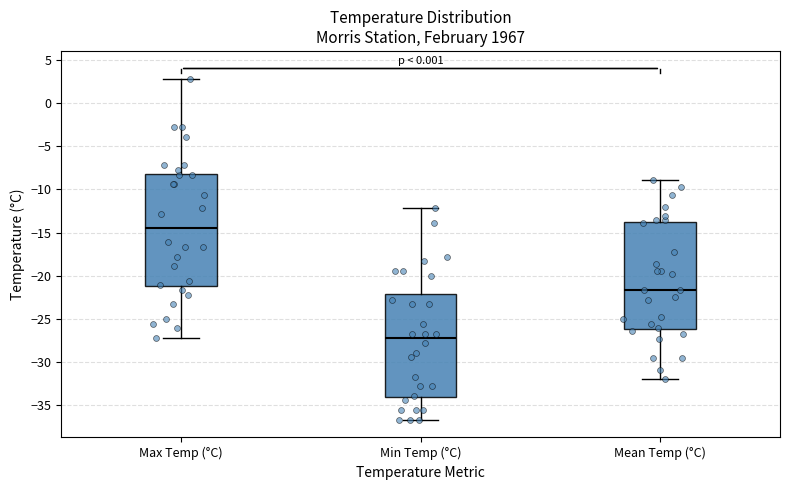

Reading left to right, read every box against the y-axis: the position of its median line, the range the box covers, and the ends of its whiskers. The values are not printed on the chart, so give them approximately, as read against the axis.

Max Temp (°C): median -14.5, box -21.0 to -8.0, whiskers -27.0 to 3.0
Min Temp (°C): median -27.0, box -34.0 to -22.0, whiskers -36.5 to -12.0
Mean Temp (°C): median -21.5, box -26.0 to -14.0, whiskers -32.0 to -9.0